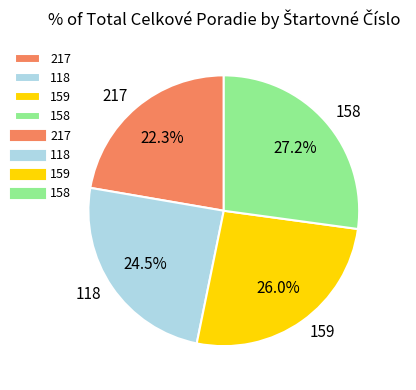

Which has a higher value, 217 or 158?

158